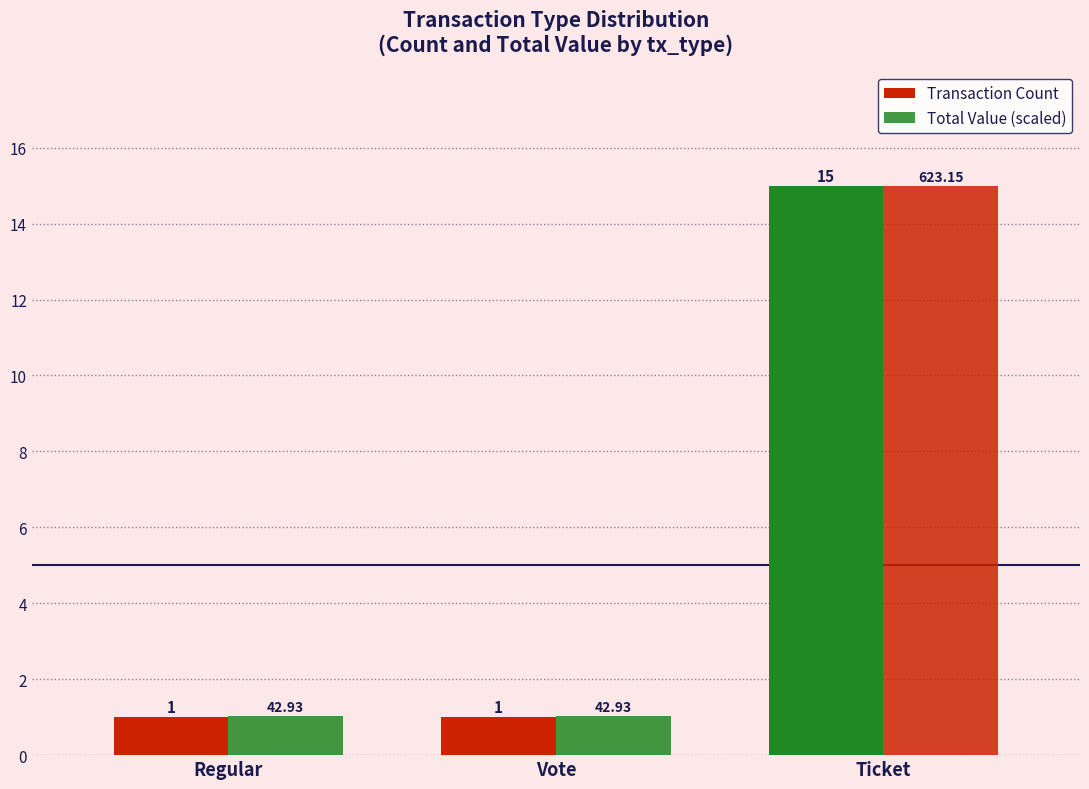

Is the value of Transaction Count at Regular greater than the value of Total Value (scaled) at Vote?

No